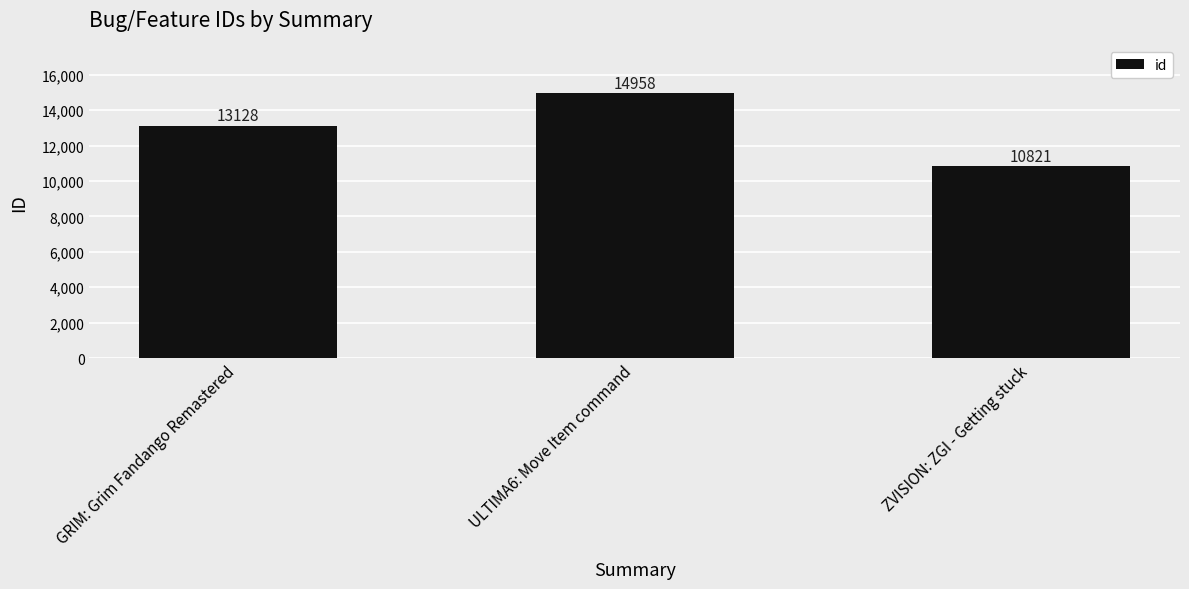

Are the bars horizontal?

No